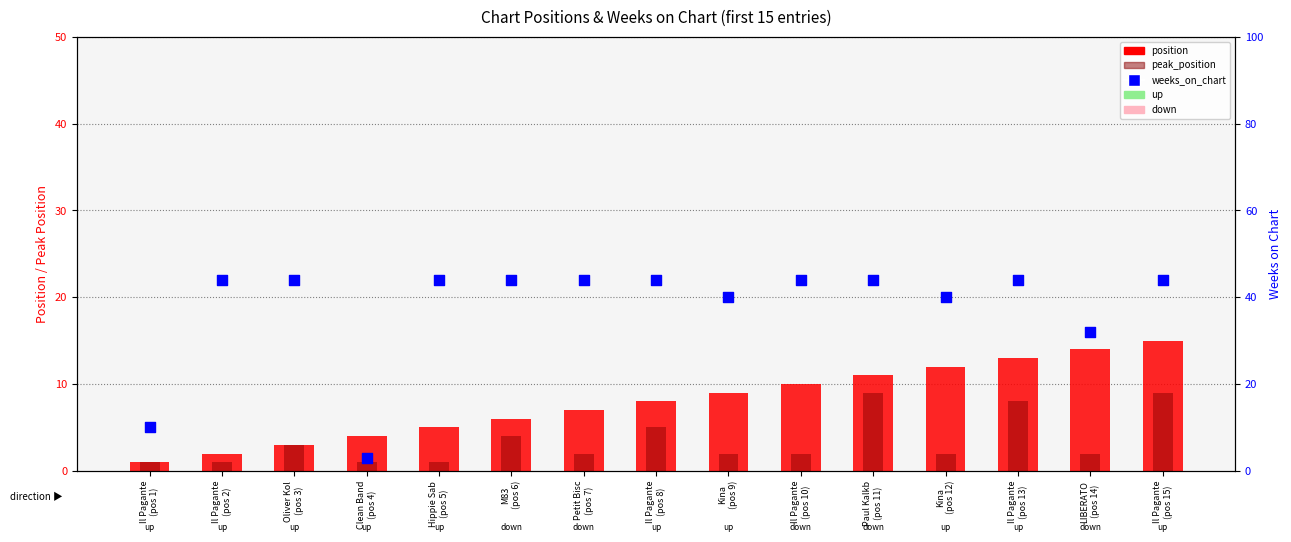

What are all the series names shown in the legend?

position, peak_position, weeks_on_chart